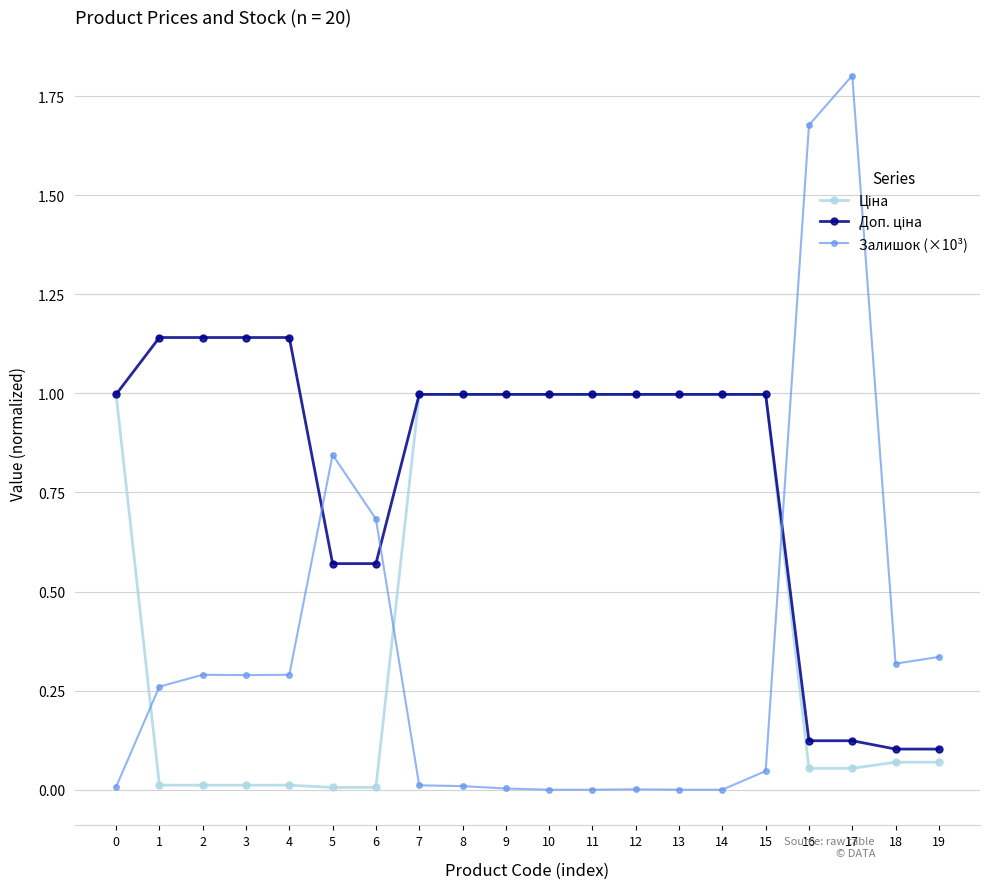

True or false: Залишок (×10³) has a value of 0.5 at 4.

False